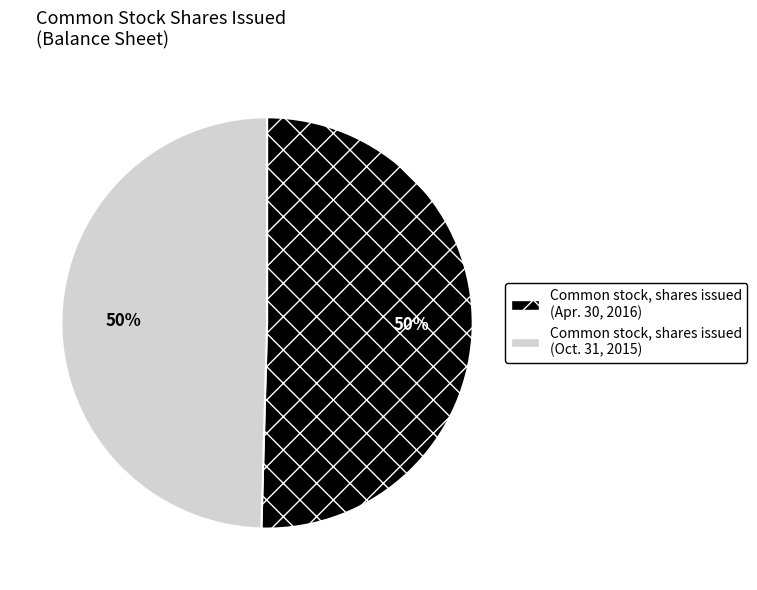

Combined, do Common stock, shares issued (Oct. 31, 2015) and Common stock, shares issued (Apr. 30, 2016) account for over 50%?

Yes